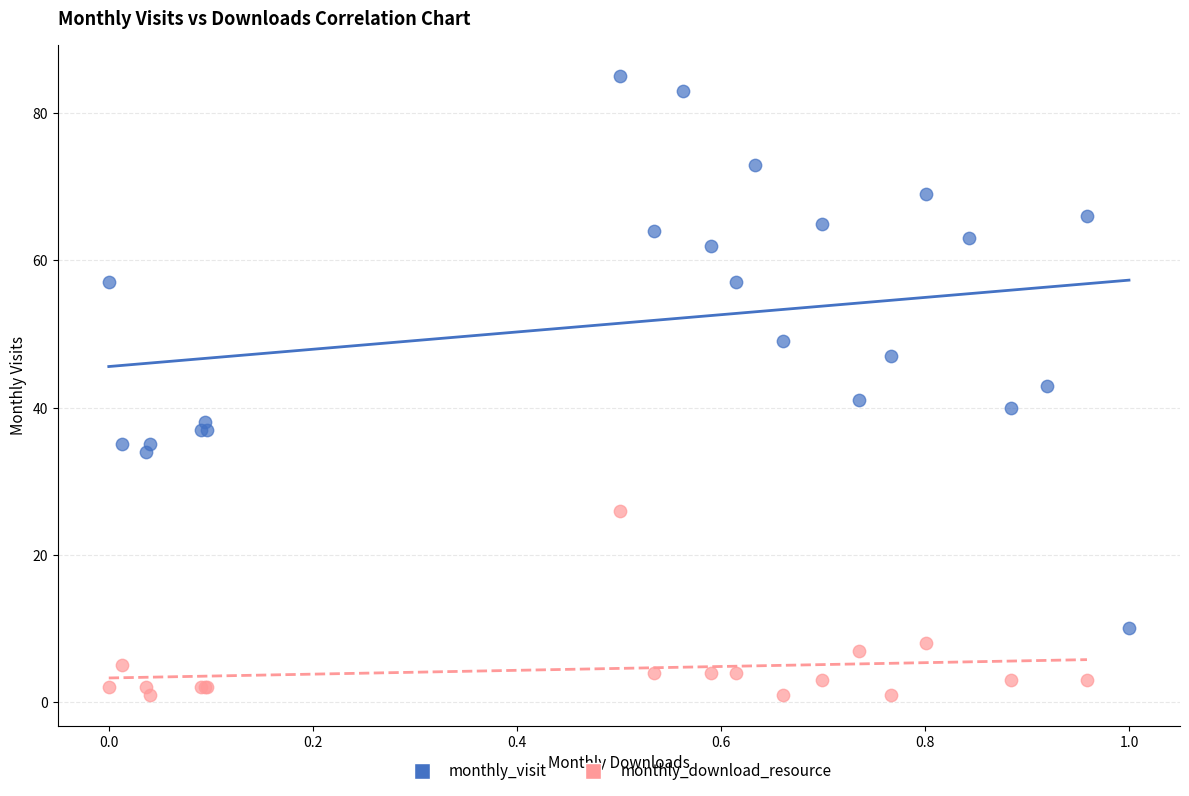

Which series reaches the minimum Y coordinate?

monthly_download_resource